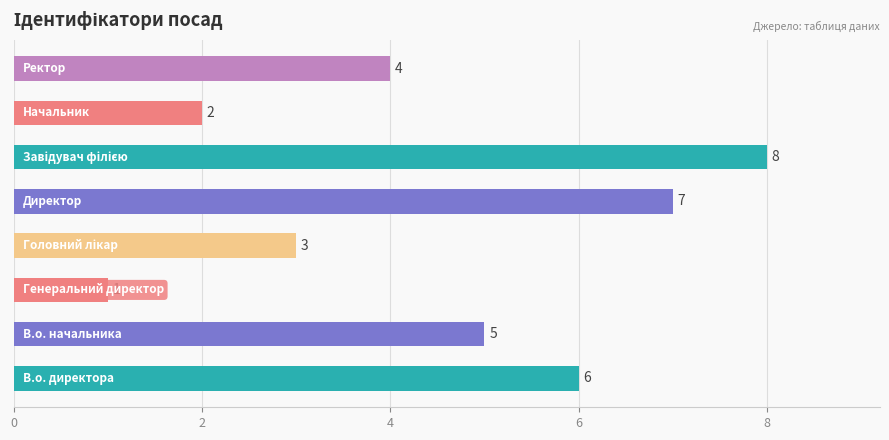

What is the sum of all values?

36